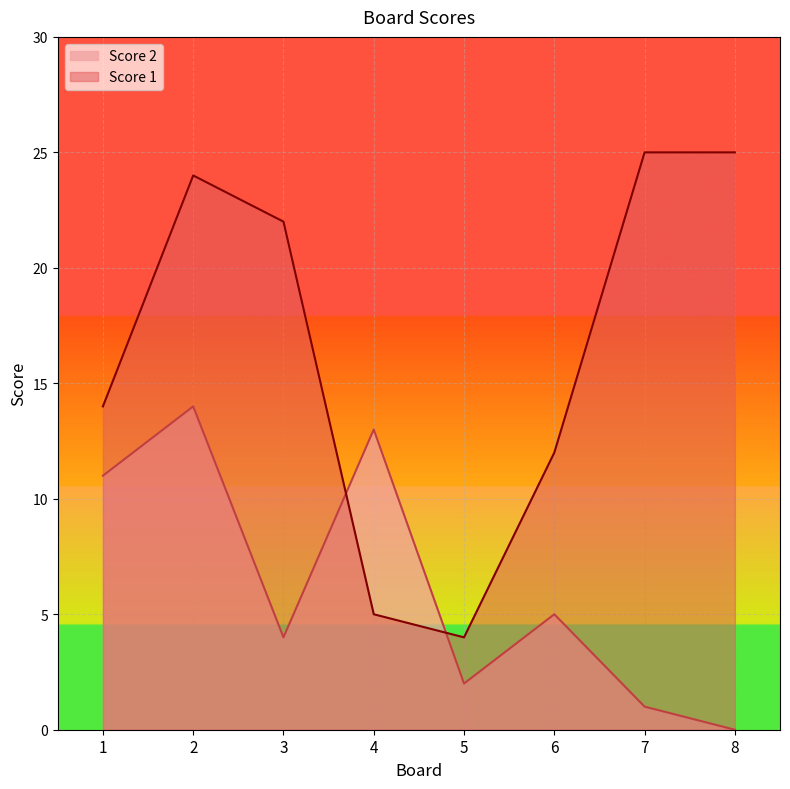

Where do Score 2 and Score 1 first cross each other?

3 and 4